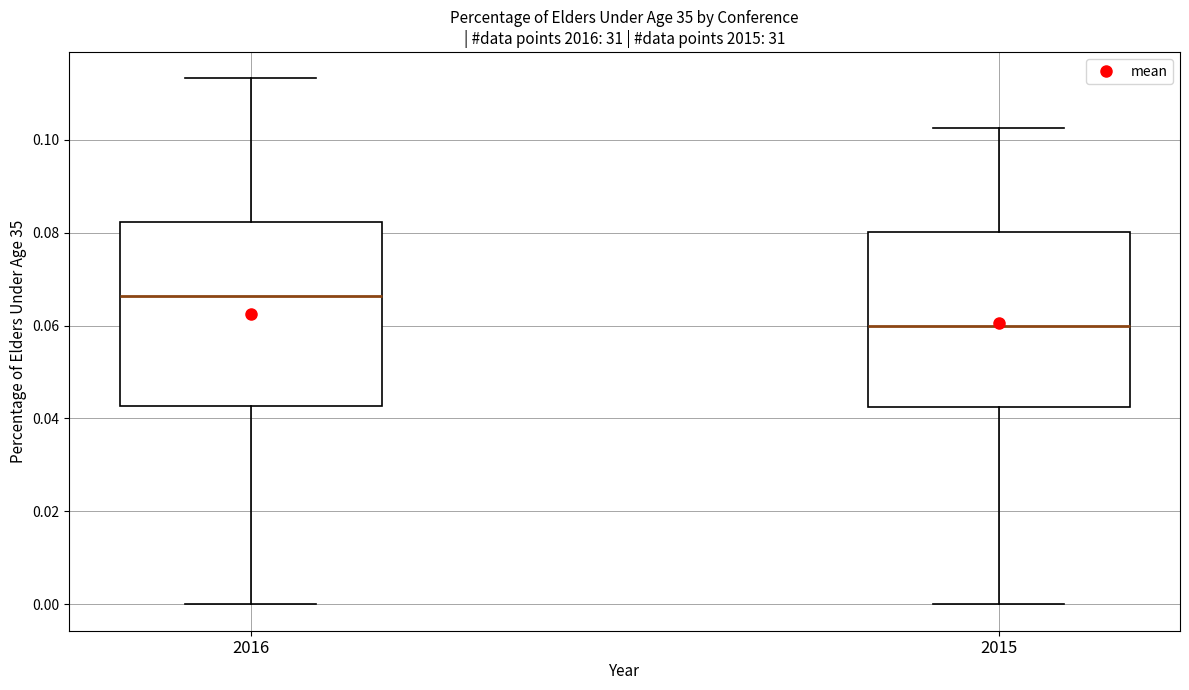

Reading left to right, read every box against the y-axis: the position of its median line, the range the box covers, and the ends of its whiskers. The values are not printed on the chart, so give them approximately, as read against the axis.

2016: median 0.066, box 0.042 to 0.082, whiskers 0.000 to 0.114
2015: median 0.060, box 0.042 to 0.080, whiskers 0.000 to 0.102